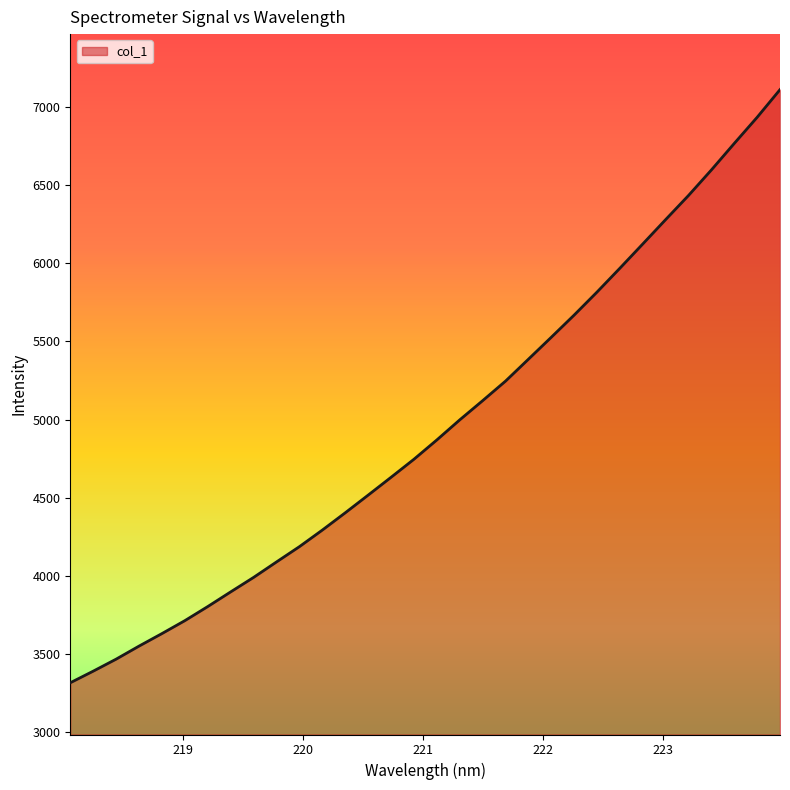

What is the minimum value shown in the chart?

3313.8